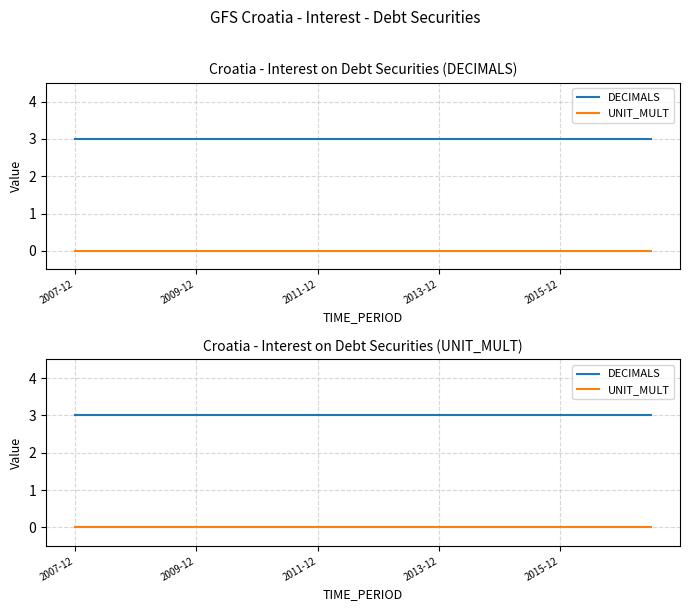

Is the value of UNIT_MULT at 13 greater than the value of DECIMALS at 18?

No